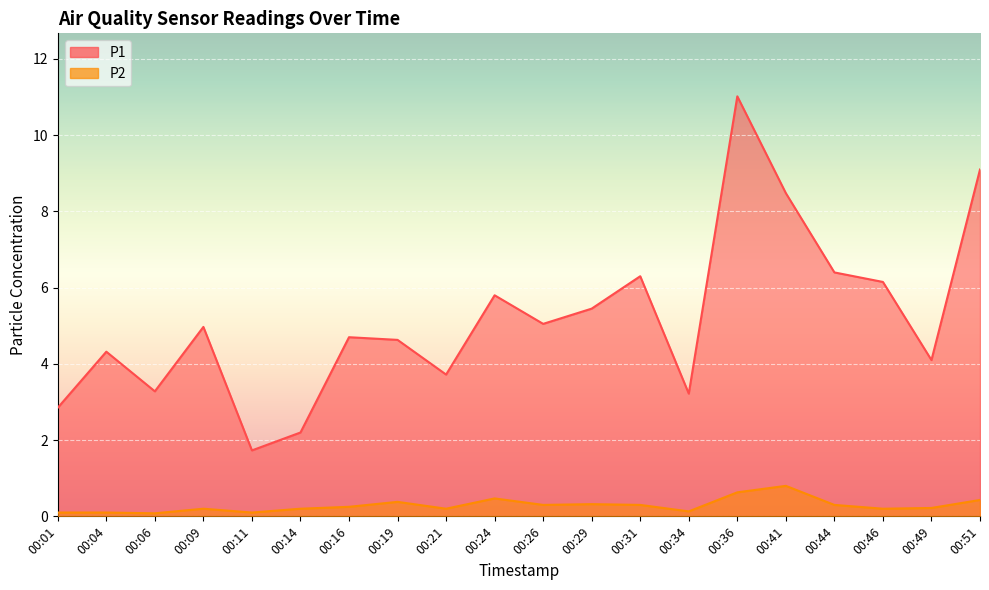

True or false: P1 has a value of 7.9 at 00:19.

False